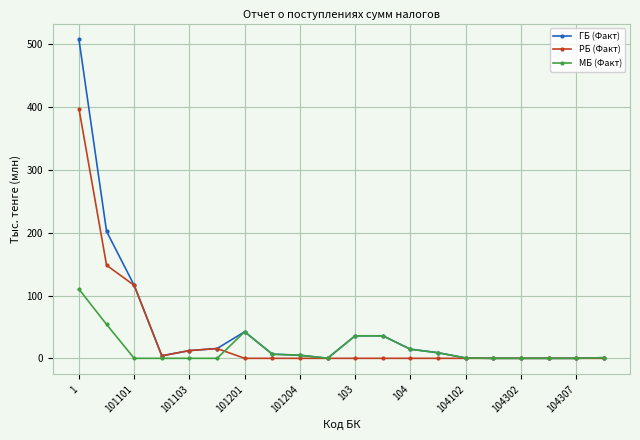

Which series has the largest range (max minus min)?

ГБ (Факт)